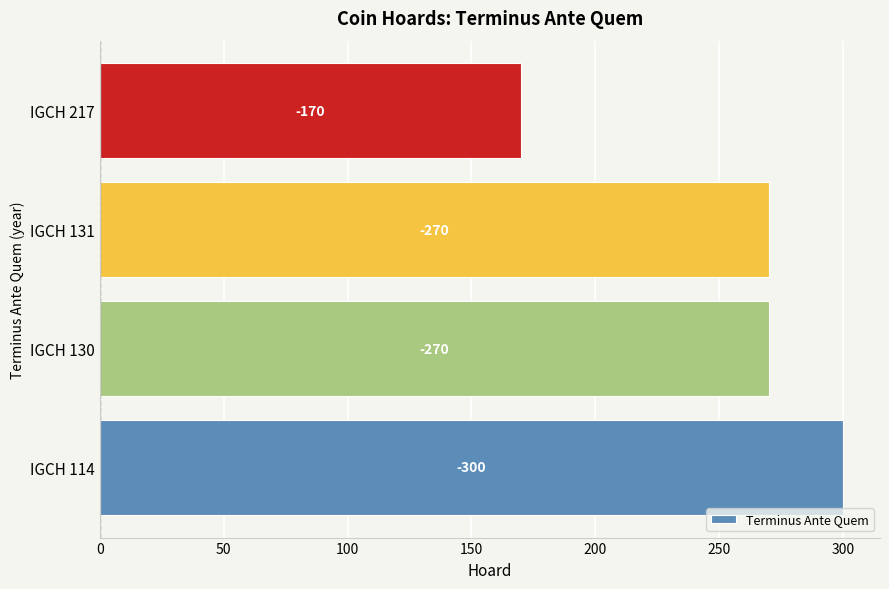

How many bars are there in total?

4